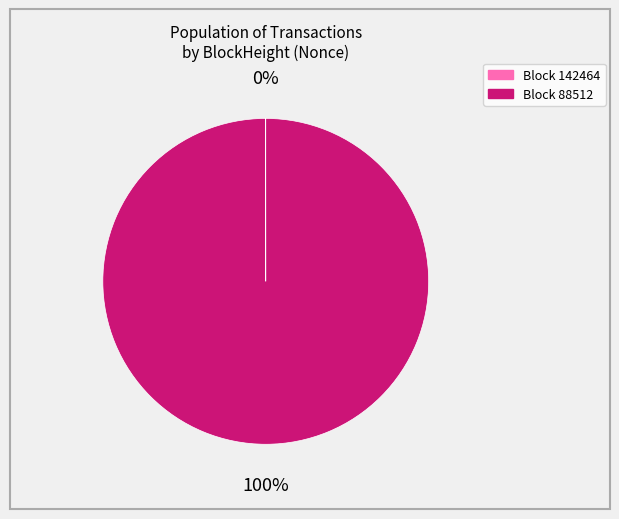

Is there a majority slice in this chart?

Yes